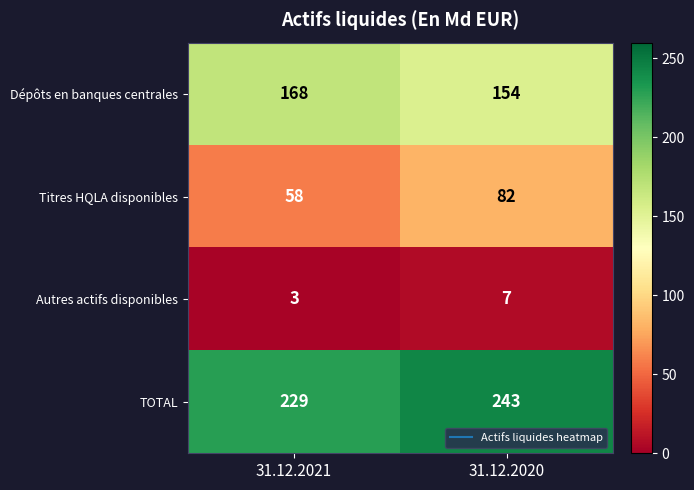

Rank the series by their maximum value, from lowest to highest.

Autres actifs disponibles, Titres HQLA disponibles, Dépôts en banques centrales, TOTAL